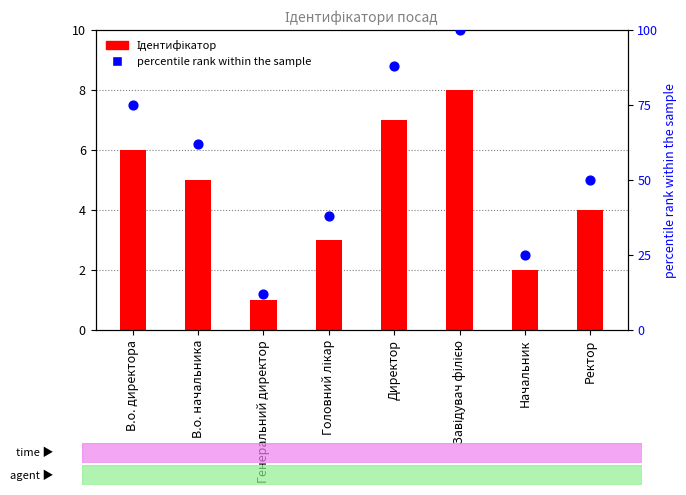

Which series reaches the minimum Y coordinate?

Ідентифікатор